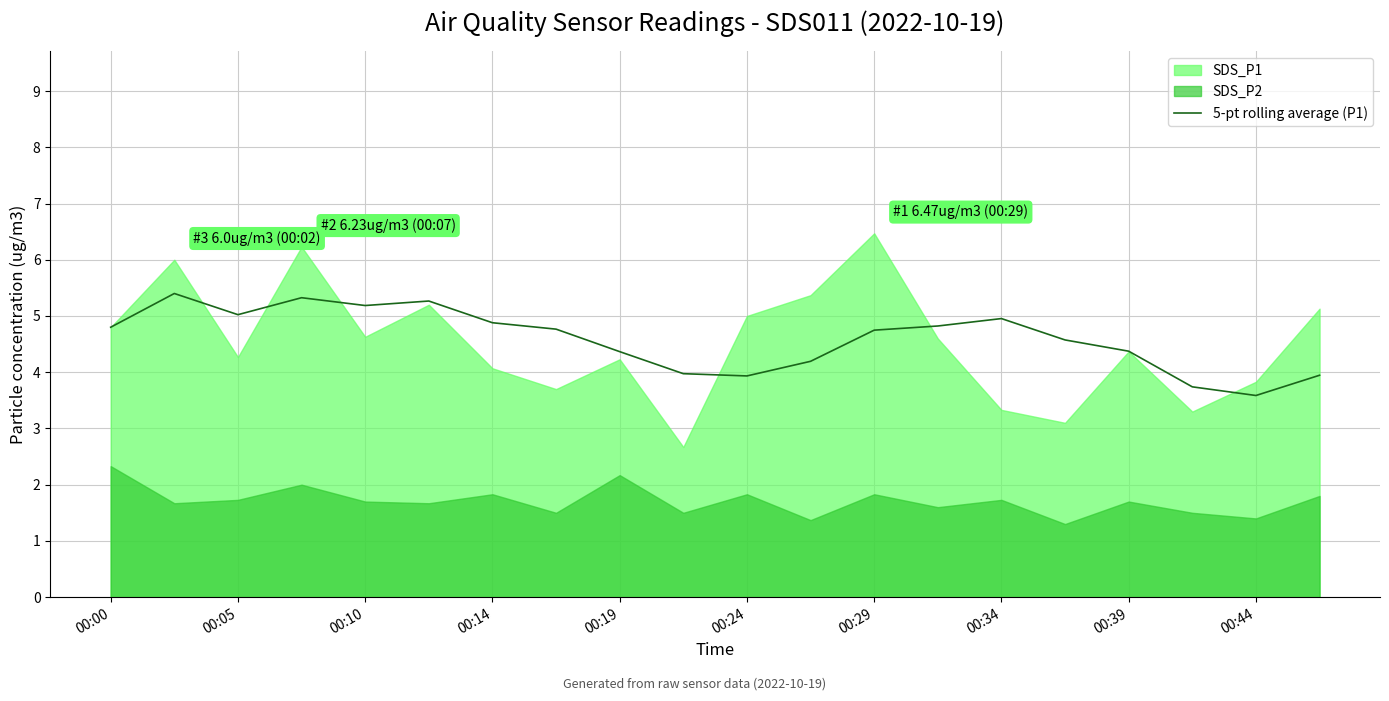

The 5-pt rolling average (P1) series shows 1.1 at 00:00. True or false?

False